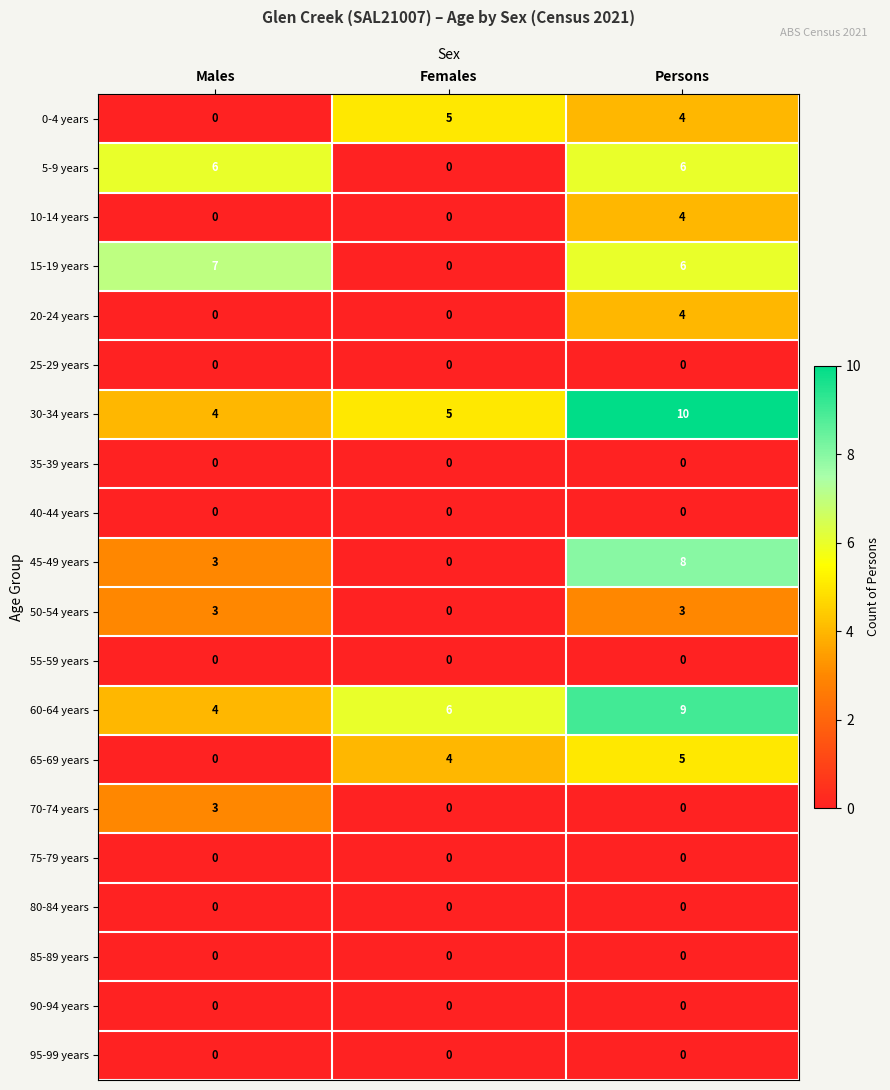

How many 10-14 years values are between 0 and 4?

3